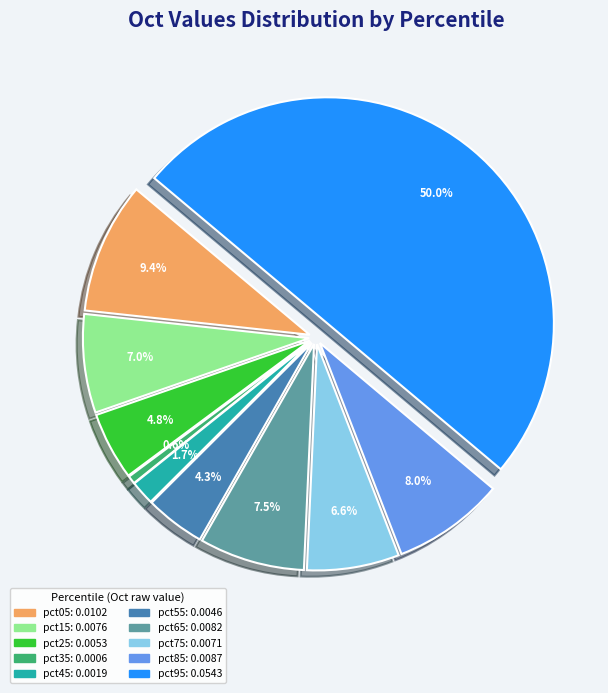

True or false: pct55 accounts for 13% of the total.

False